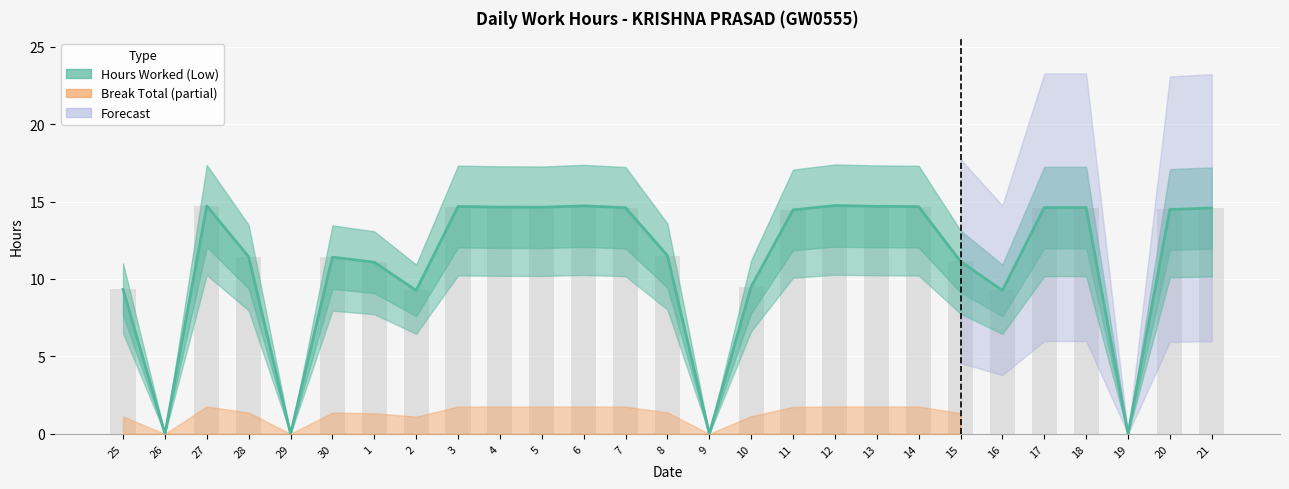

True or false: the data shows 14.7 at 13.

True